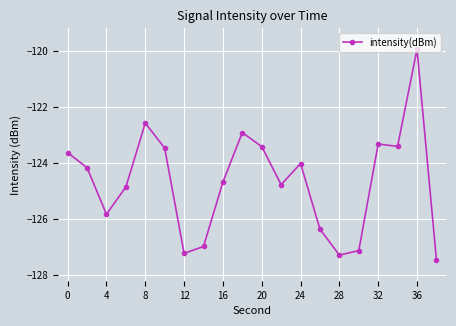

True or false: the data has more than 0 interior local peaks.

True